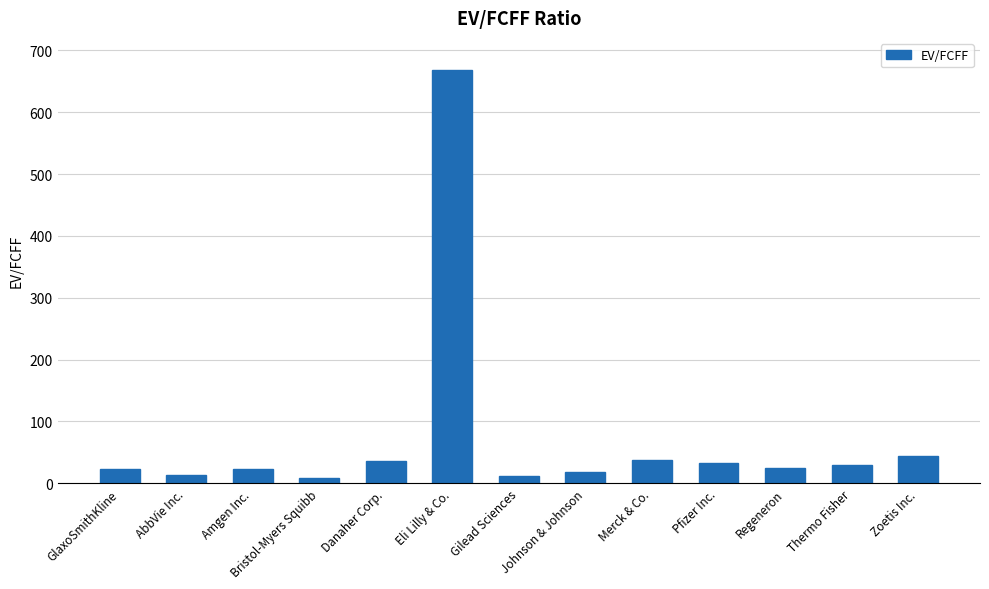

Where does the data first go above 25?

Danaher Corp.